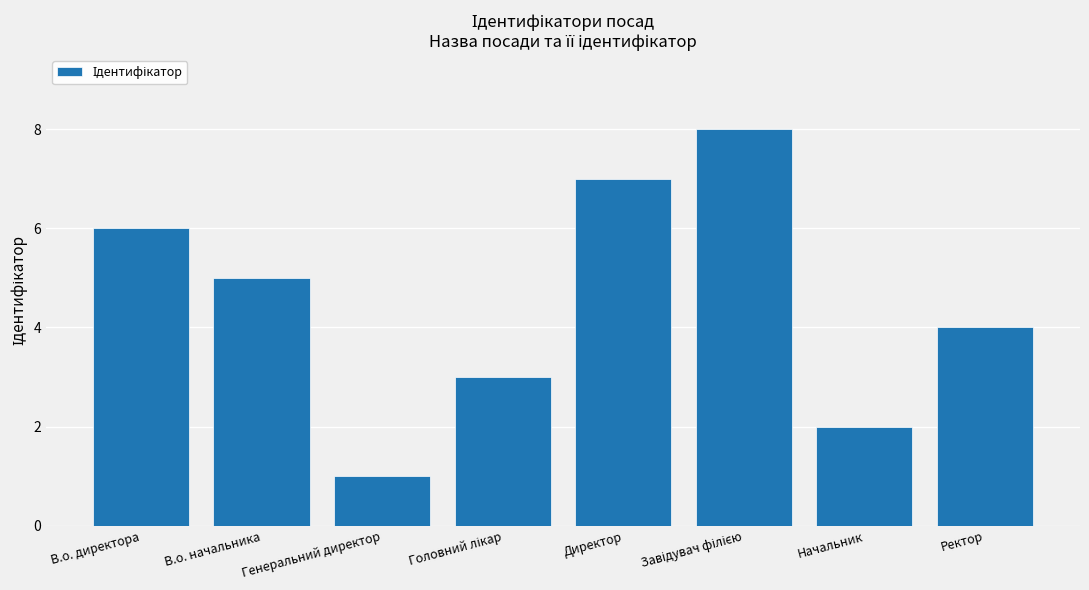

What position from the left is В.о. начальника?

2